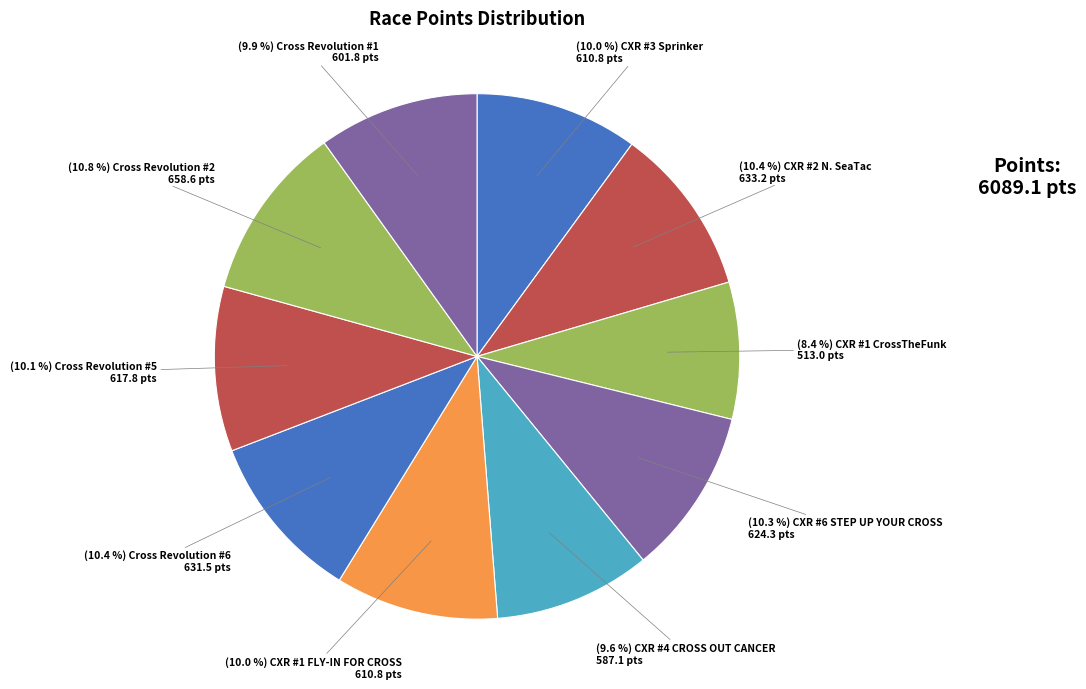

Does any single category account for the majority?

No